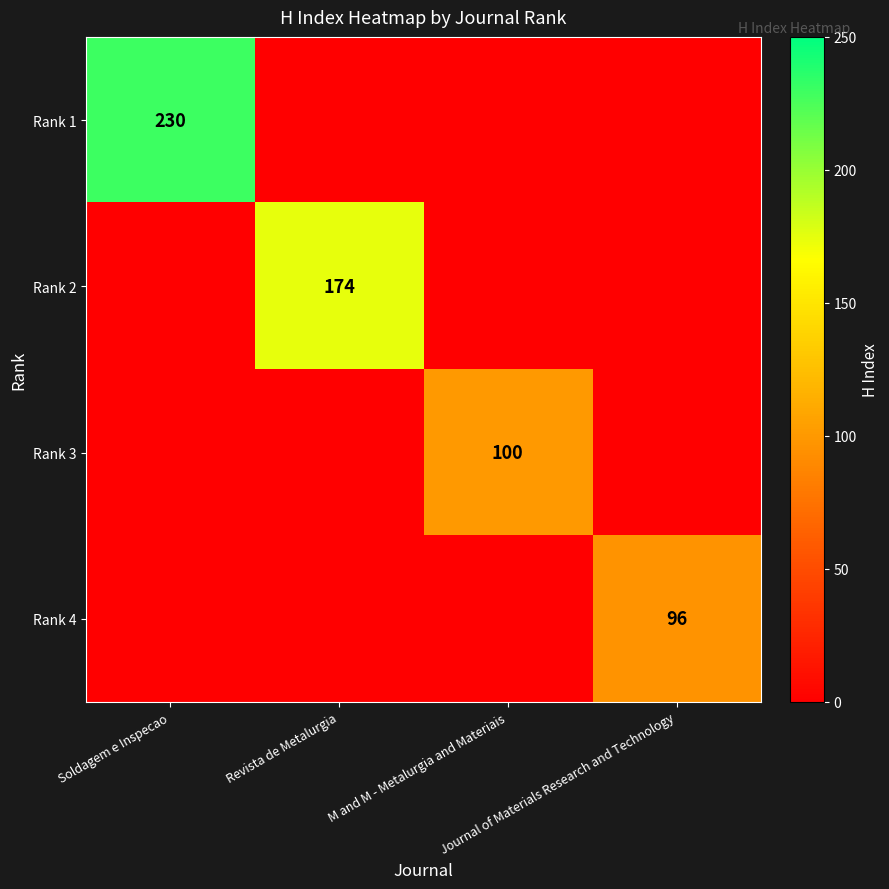

At which label does Rank 1 reach its peak?

Soldagem e Inspecao